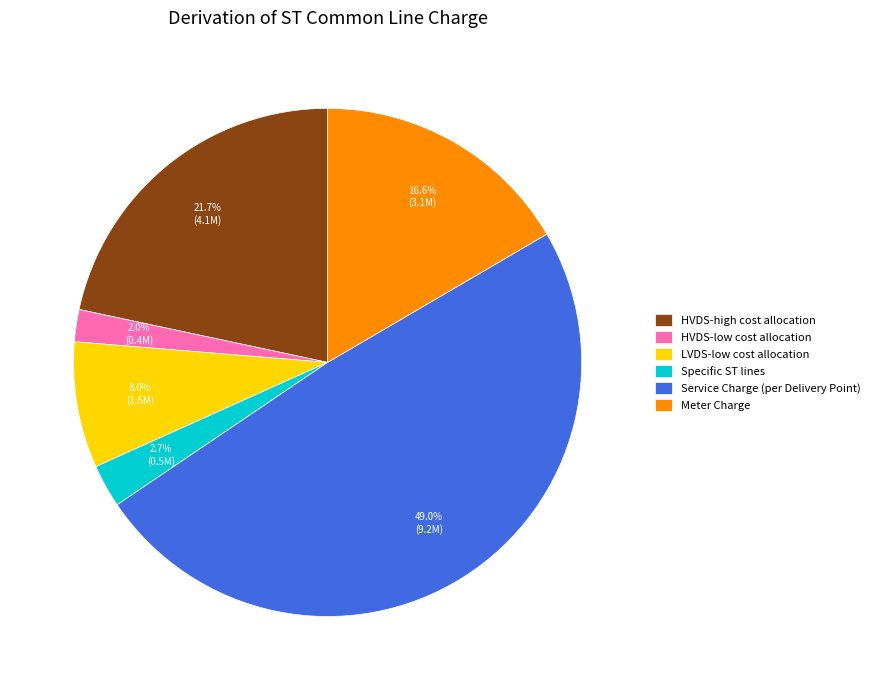

What percentage is the Specific ST lines slice, to the nearest percent?

3%